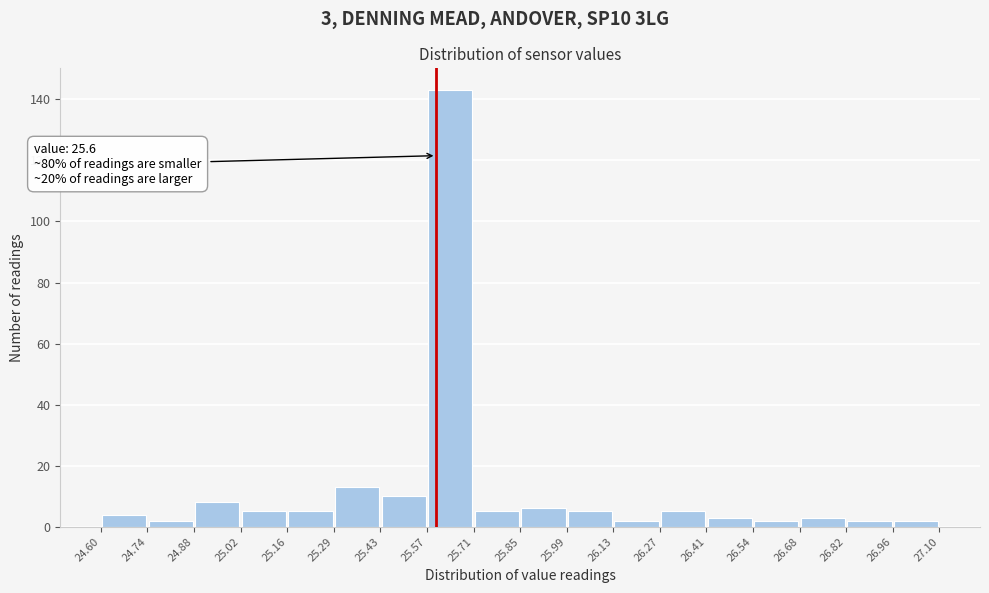

Over which range of the x-axis is the bar tallest?

25.57 to 25.71